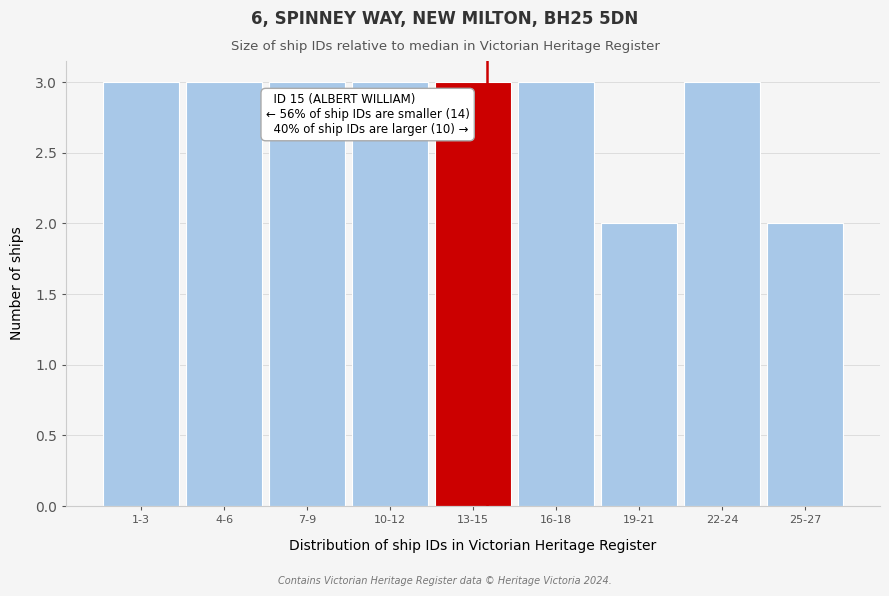

Reading left to right, list all the values displayed in this chart.

3	3	3	3	3	3	2	3	2